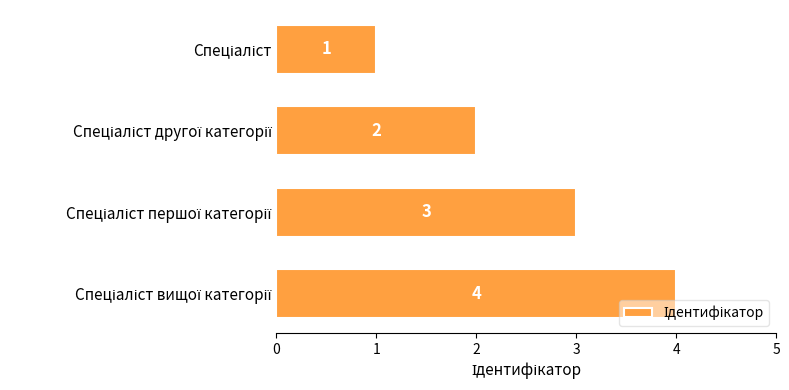

Count the values in the range 2 to 4.

3